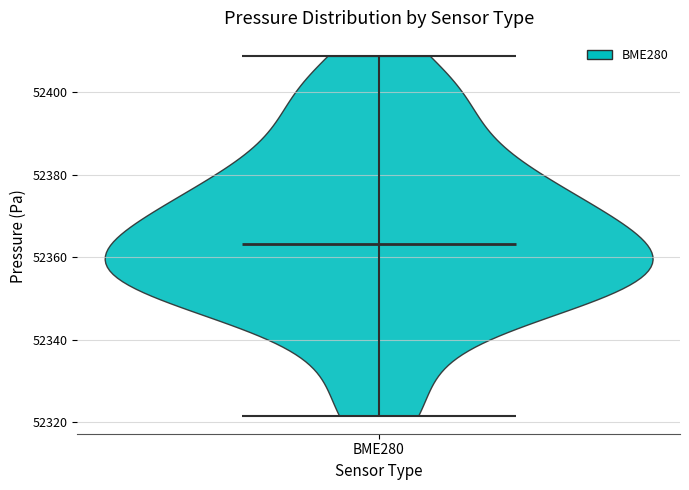

Where does the median line of the violin for BME280 sit on the y-axis? The values are not printed on the chart, so give them approximately, as read against the axis.

52364